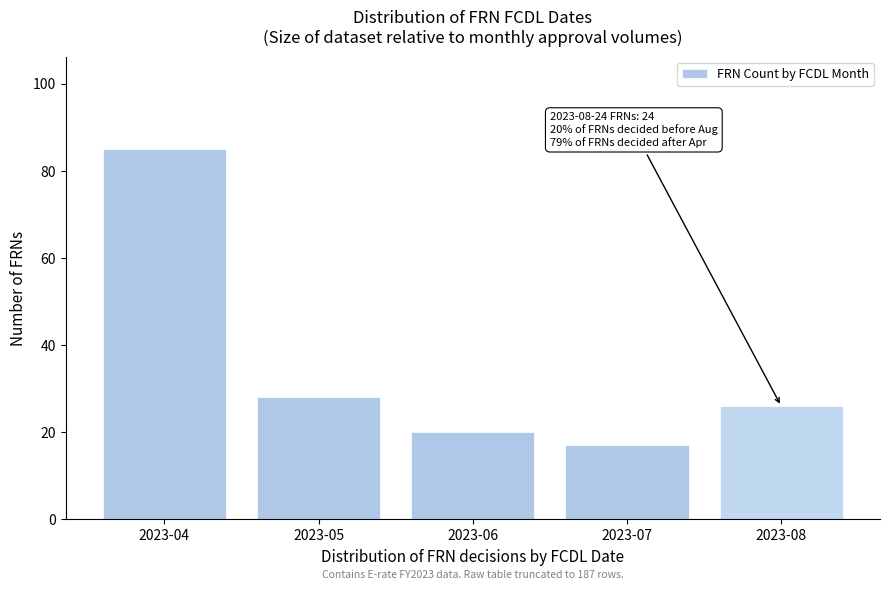

Reading right to left, transcribe all the data shown in this chart.

26	17	20	28	85